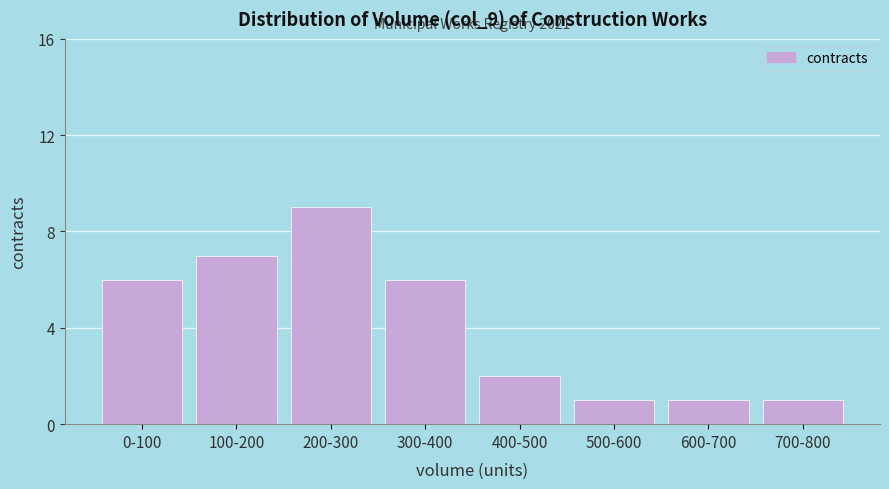

Reading right to left, transcribe all the data shown in this chart.

1	1	1	2	6	9	7	6